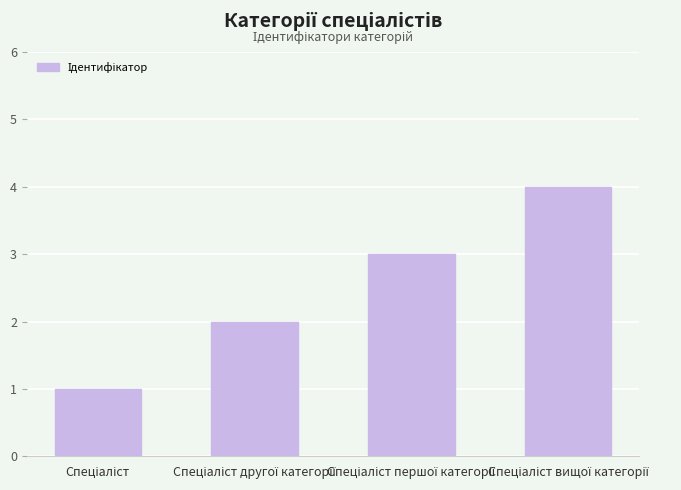

What is the sum of all values?

10